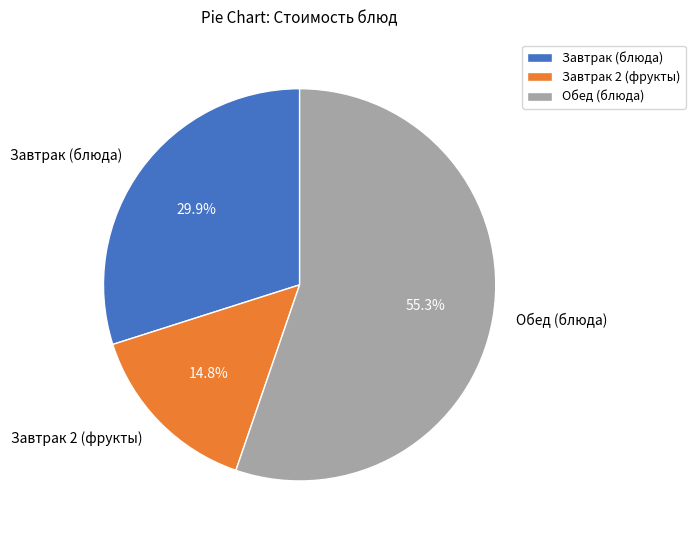

Count the number of slices in the pie.

3